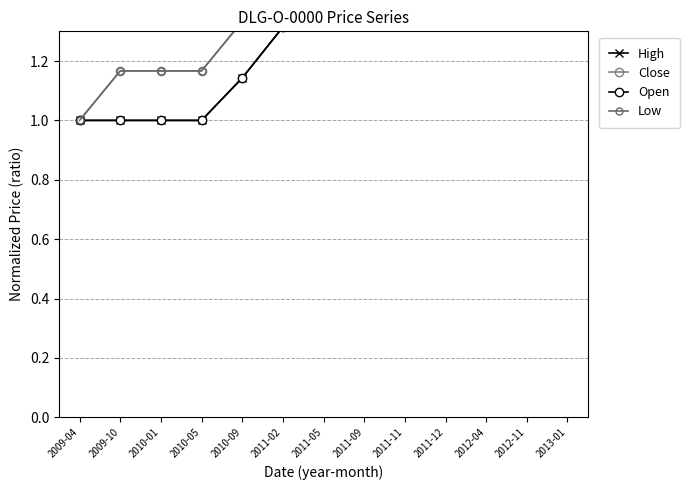

At 2011-12, list the series in order from smallest to largest.

Open, High, Low, Close